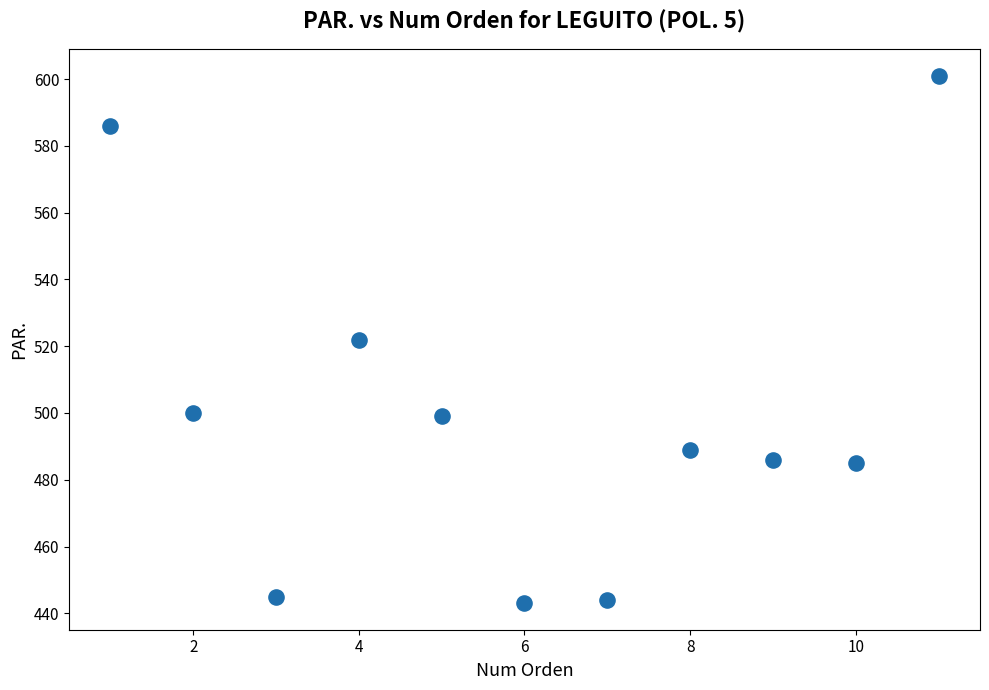

What is the range of X values (max minus min)?

10